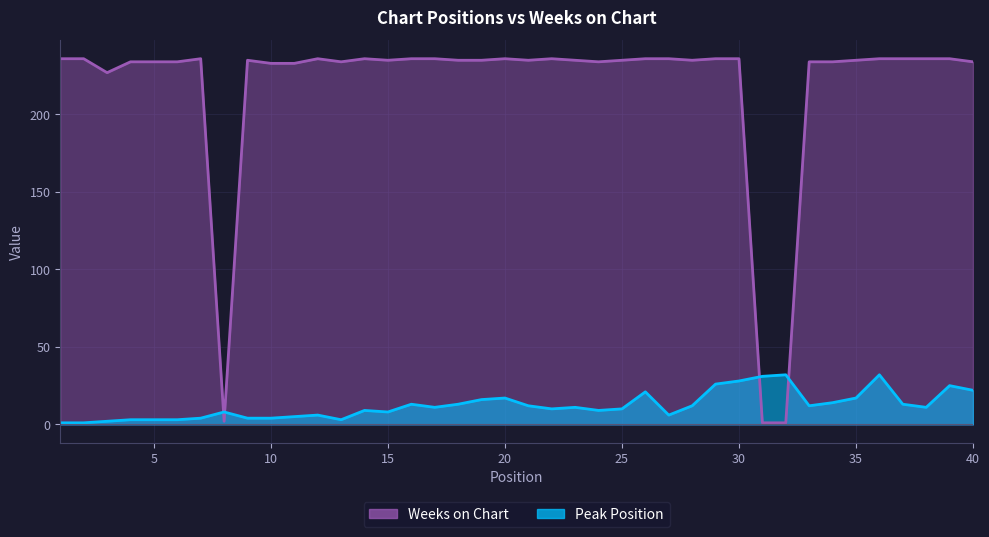

Where do Peak Position and Weeks on Chart first cross each other?

7 and 8